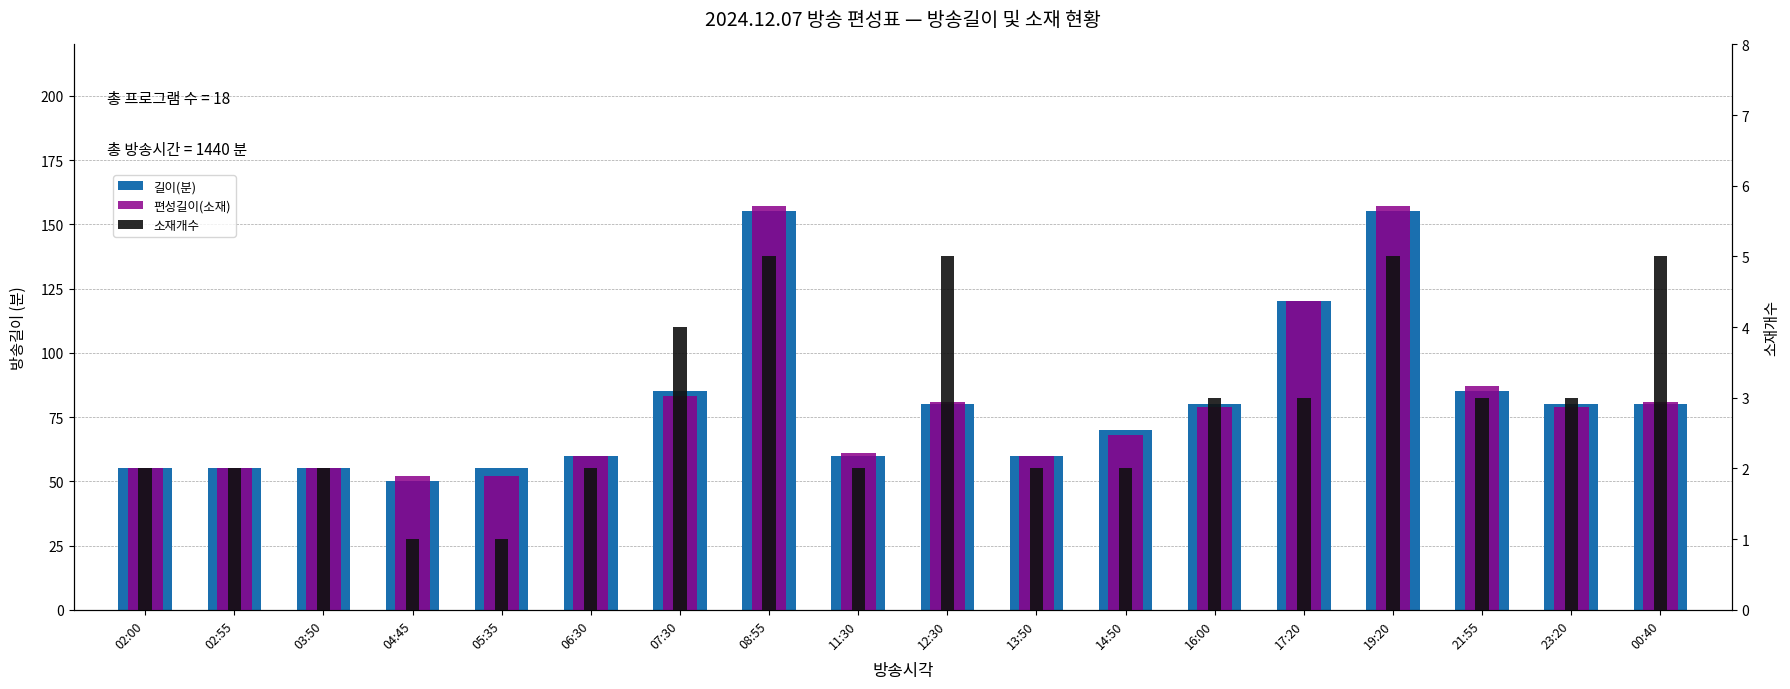

How many bars are there in total?

54